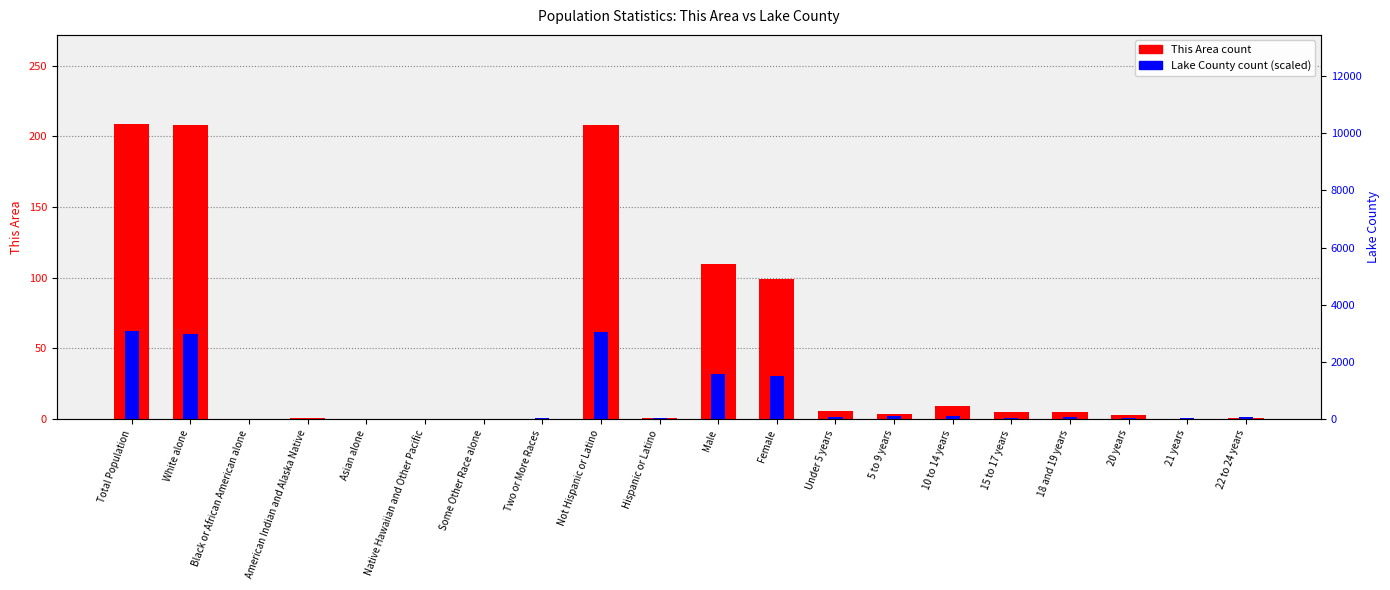

Which series changed the most between White alone and Not Hispanic or Latino?

Lake County (scaled)